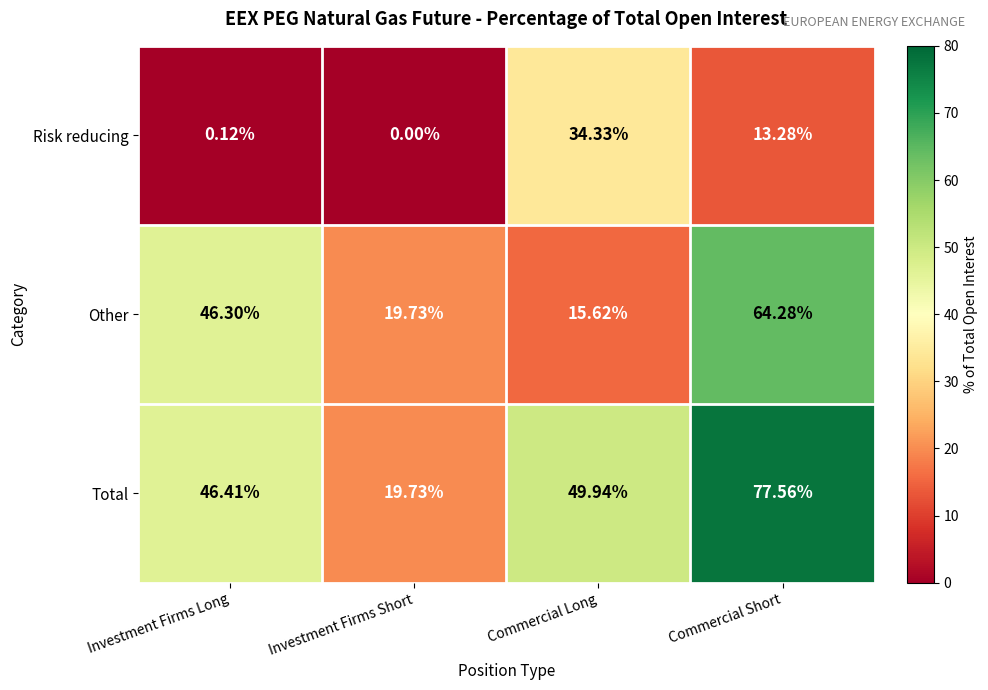

Which series has the widest spread of values?

Total